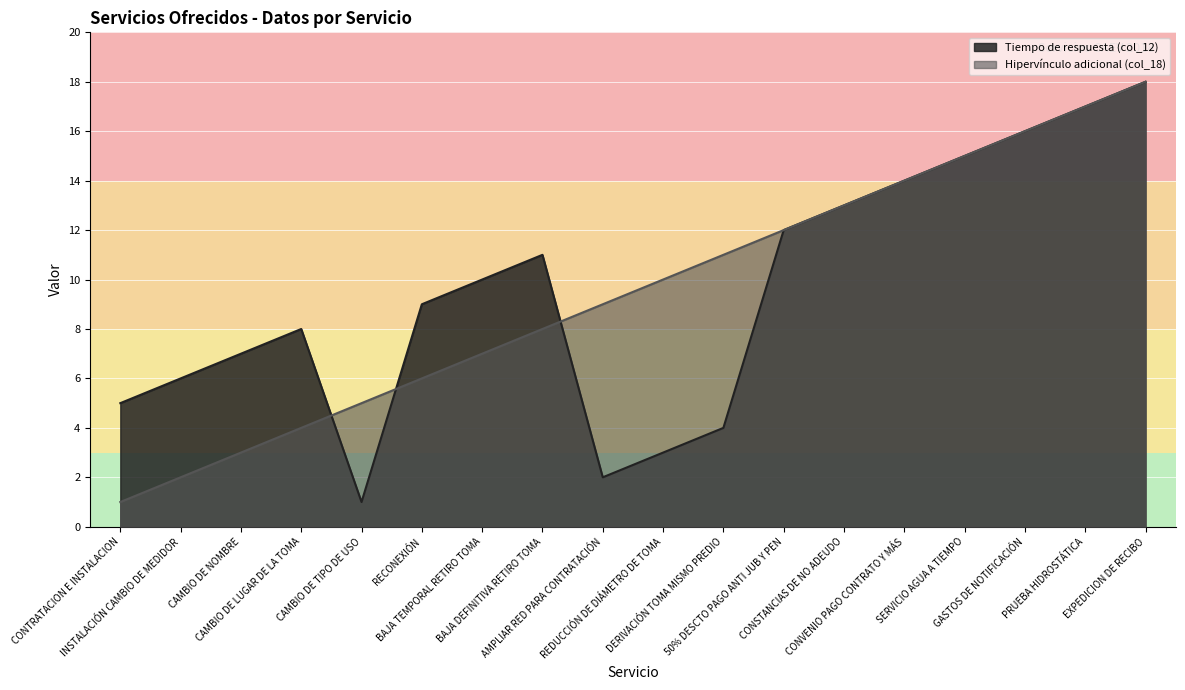

What is the maximum value for Hipervínculo adicional (col_18)?

18